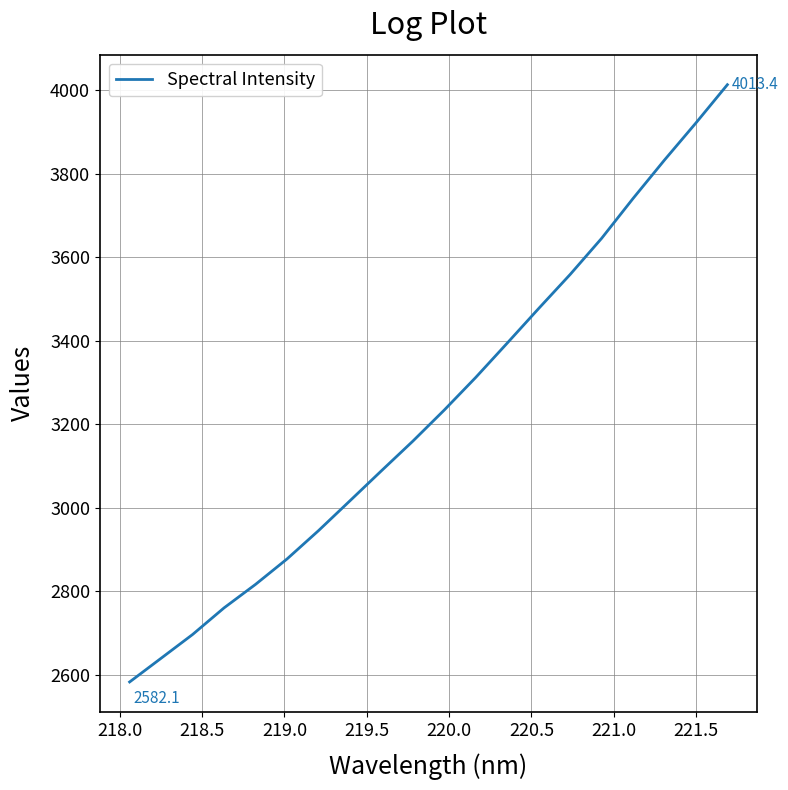

What is the smallest value displayed?

2582.1